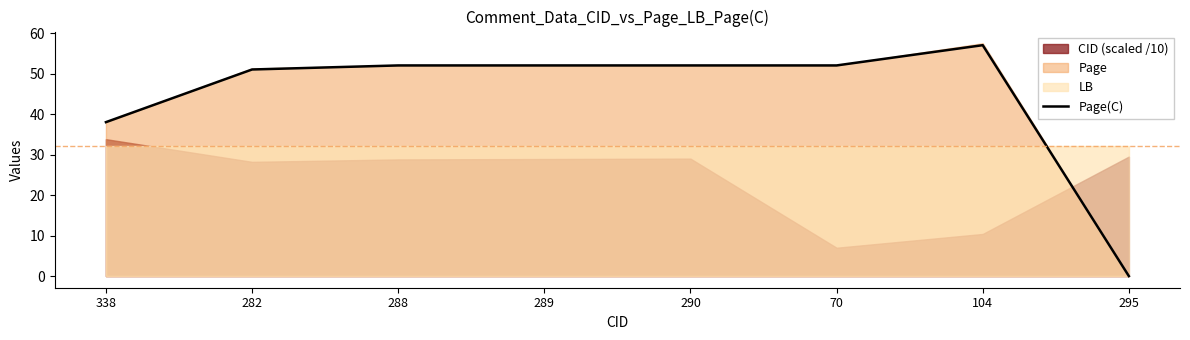

Is it true that the value at 338 is 26?

False